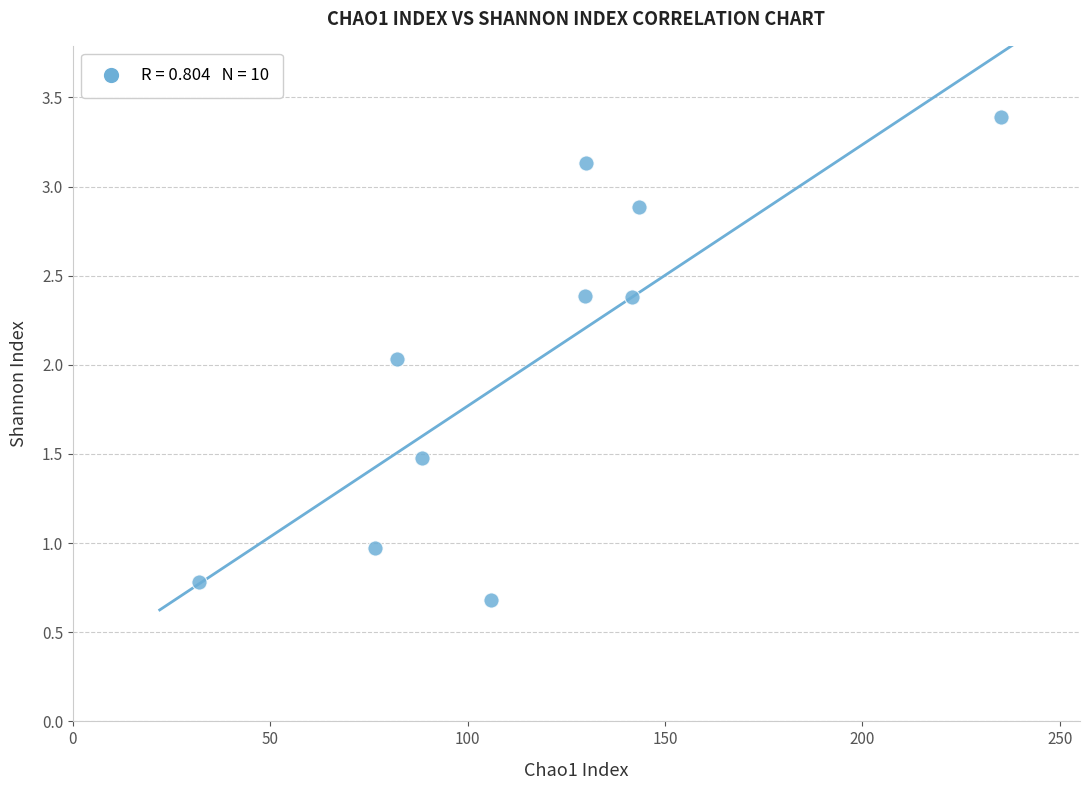

What is the range of X values (max minus min)?

203.1